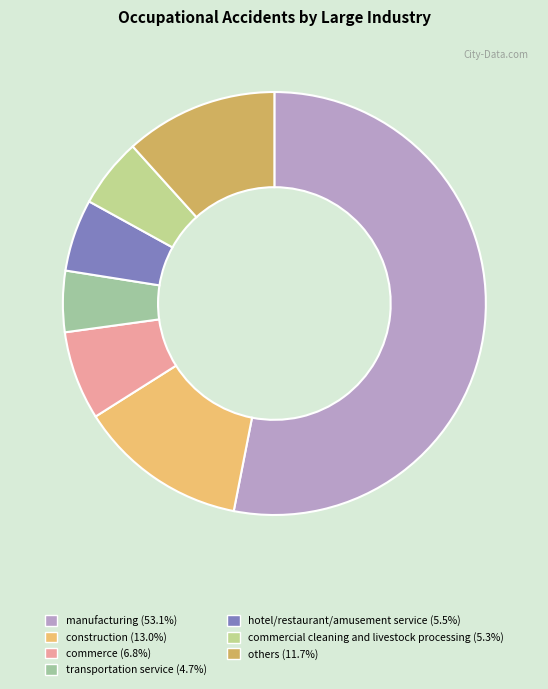

How many segments does this pie chart have?

7